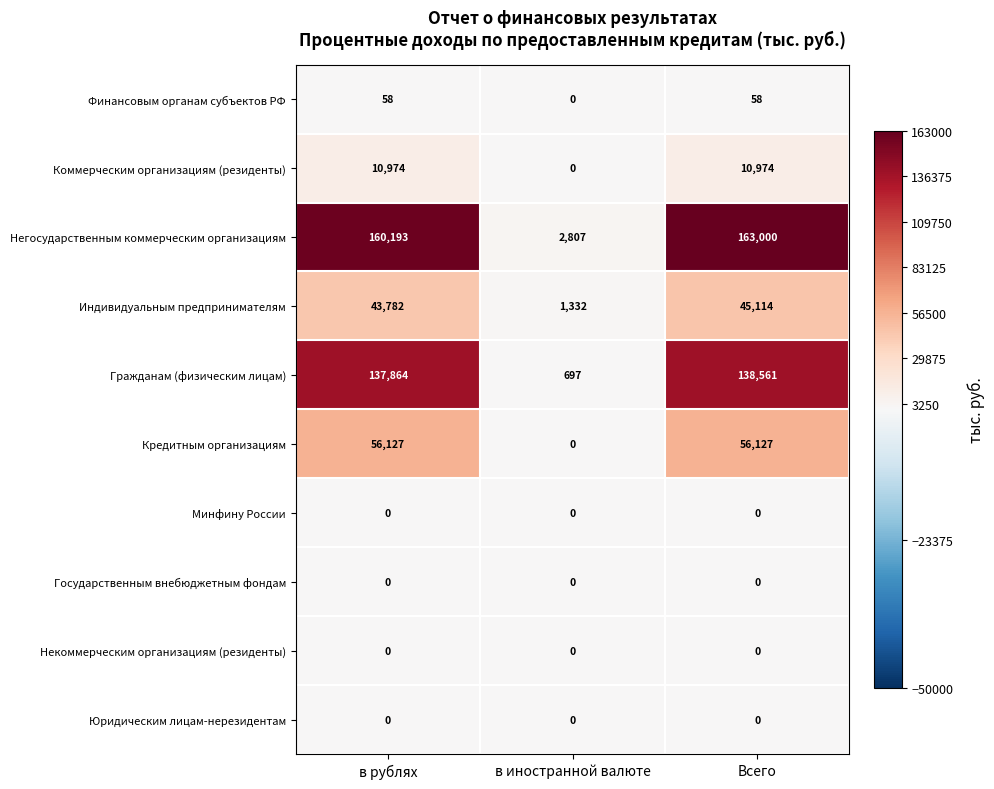

What is the average value of the Гражданам (физическим лицам) series?

92374